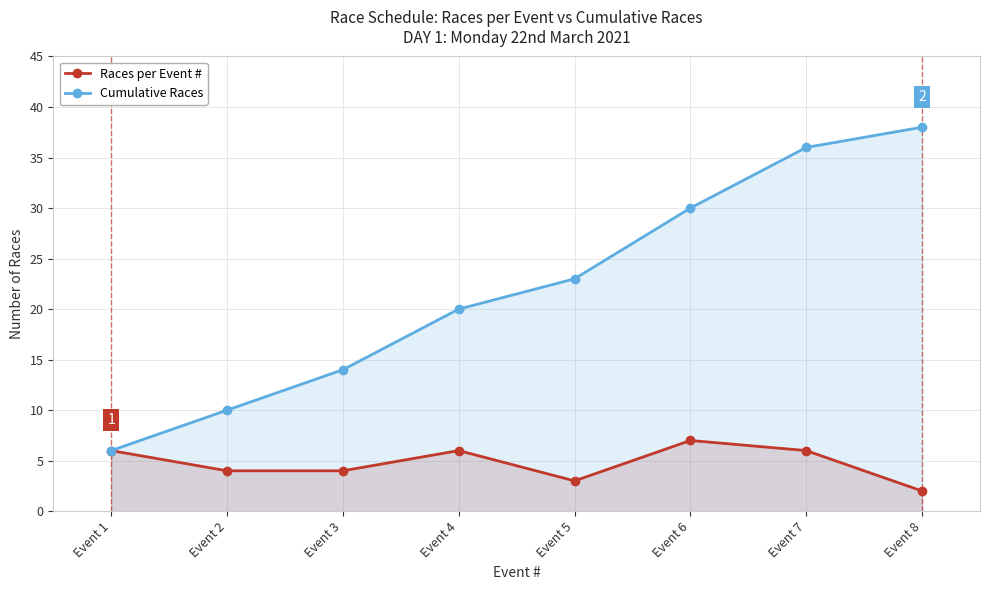

What are all the series names shown in the legend?

Races per Event #, Cumulative Races